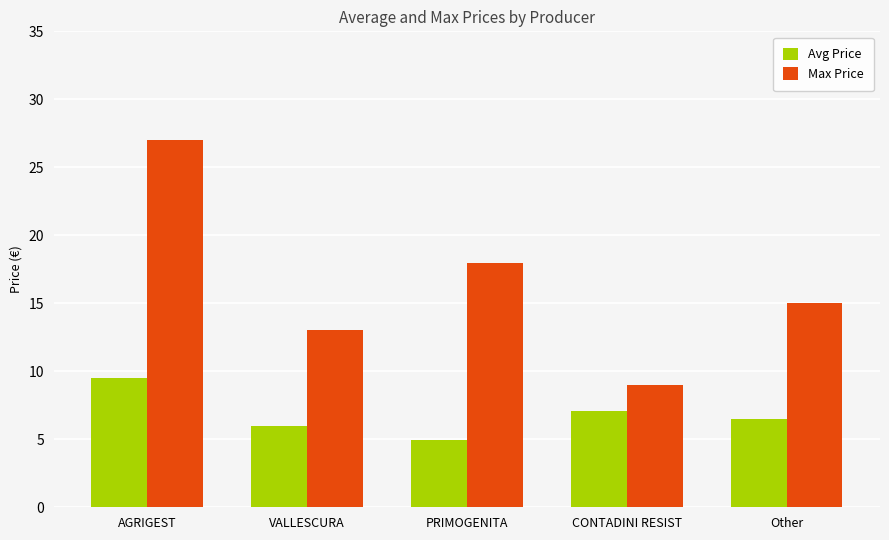

At which label is Avg Price closest to 7?

CONTADINI RESIST